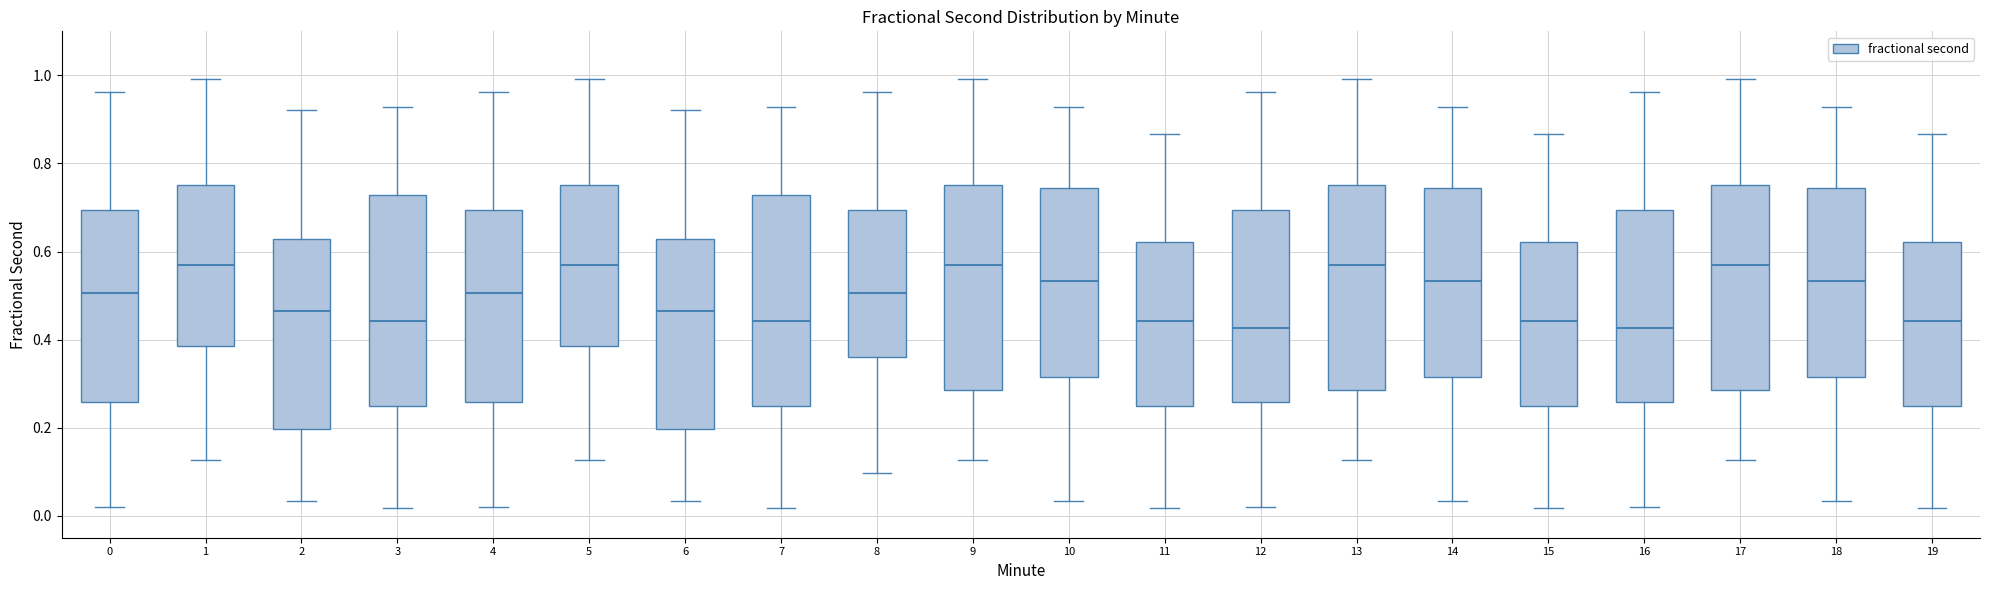

Where does the median line of the box at x = 8 sit on the y-axis? The values are not printed on the chart, so give them approximately, as read against the axis.

0.50